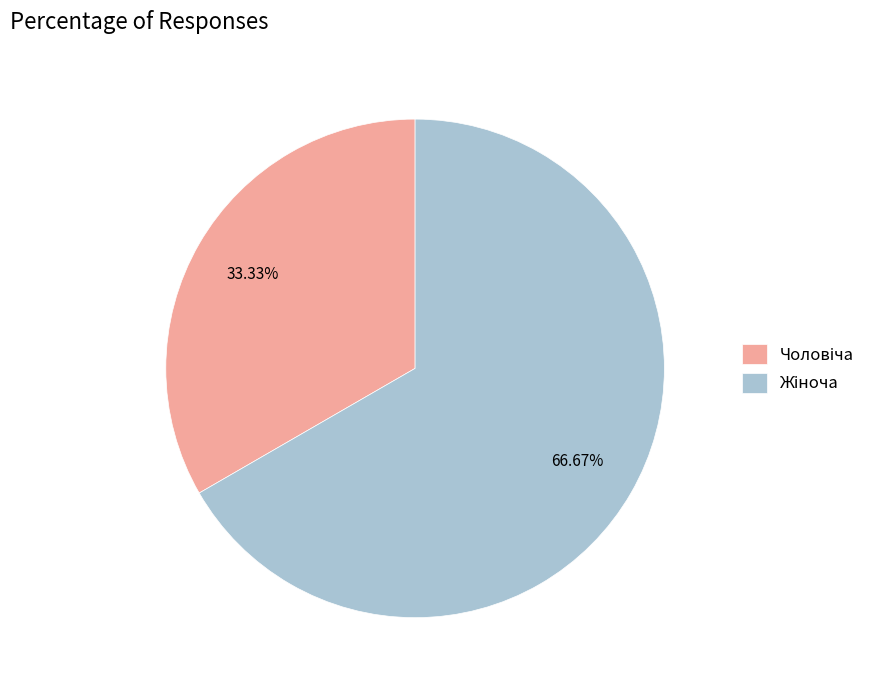

Does any single category account for the majority?

Yes